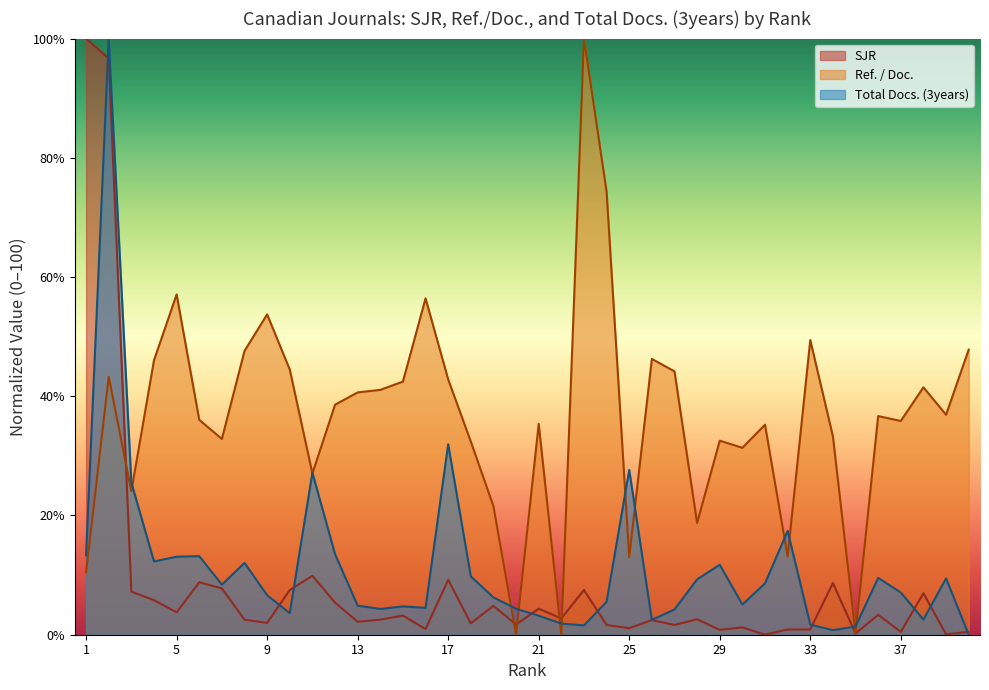

Where do Ref. / Doc. and Total Docs. (3years) first cross each other?

3 and 4